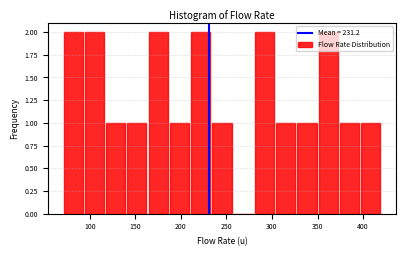

Reading left to right, list every bar in this chart as the range it spans on the x-axis followed by its height. Neither the bar edges nor the heights are printed on the chart, so give them approximately, as read against the axes.

70 to 95: 2
95 to 115: 2
115 to 140: 1
140 to 165: 1
165 to 185: 2
185 to 210: 1
210 to 235: 2
235 to 255: 1
255 to 280: 0
280 to 305: 2
305 to 325: 1
325 to 350: 1
350 to 375: 2
375 to 395: 1
395 to 420: 1